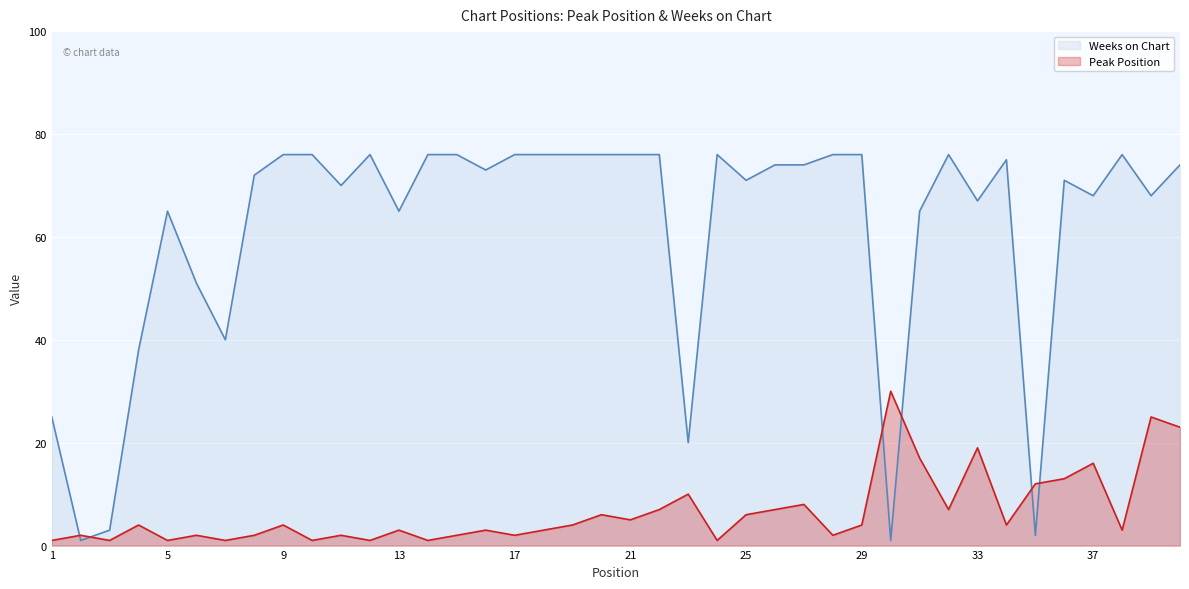

What is the greatest value displayed?

76